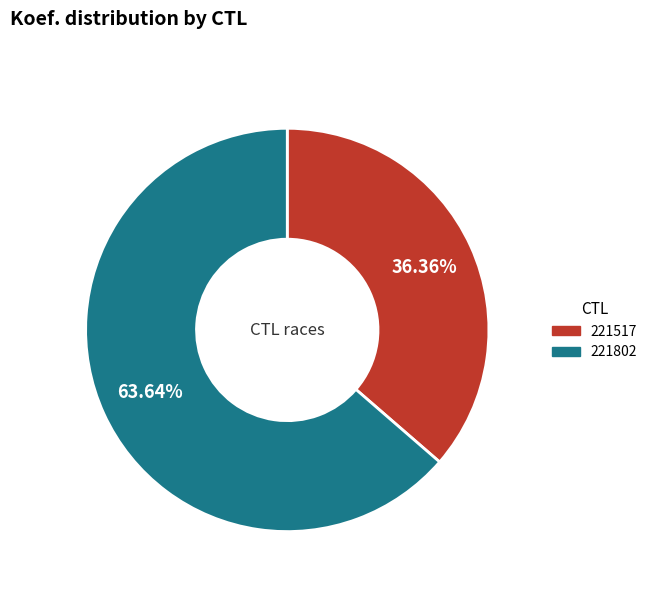

What percentage do 221517 and 221802 together represent?

100.0%